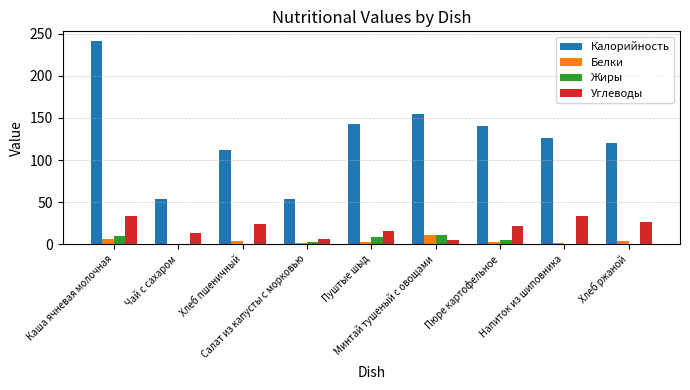

At which category is the sum across all series the highest?

Каша ячневая молочная